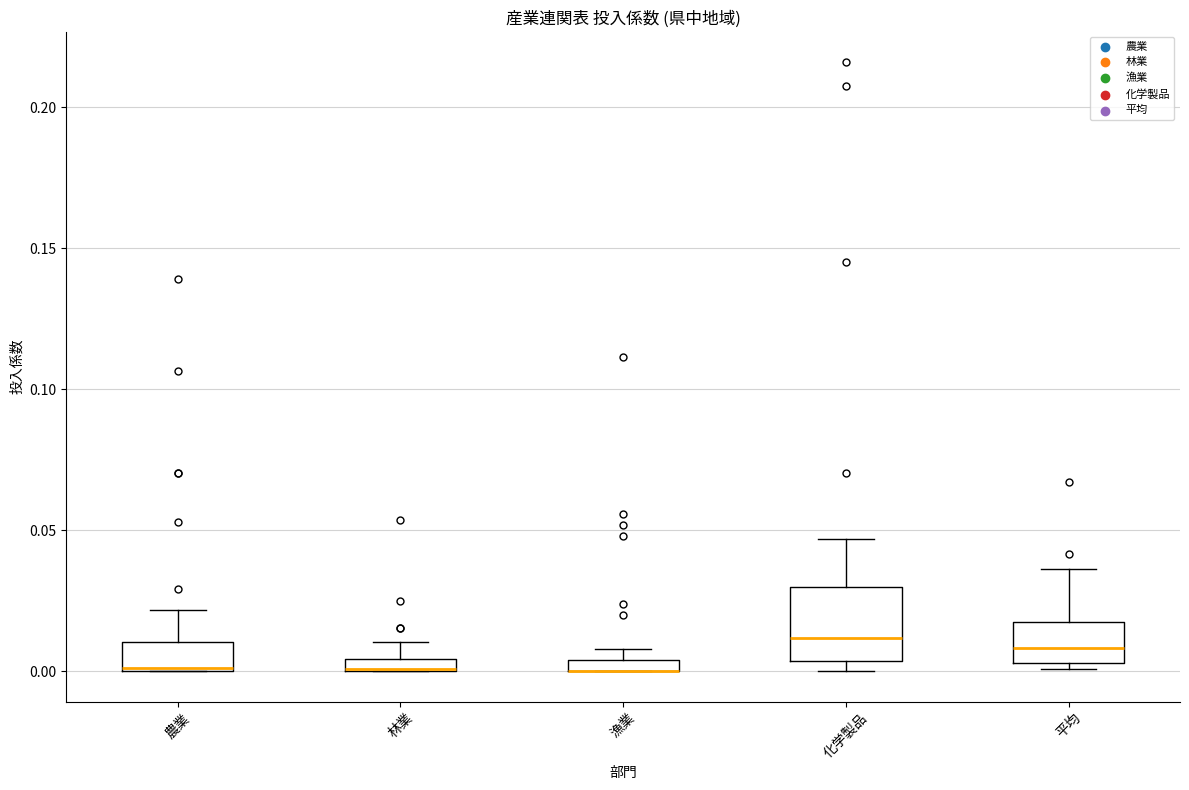

Where does the median line of the box for 平均 sit on the y-axis? The values are not printed on the chart, so give them approximately, as read against the axis.

0.010